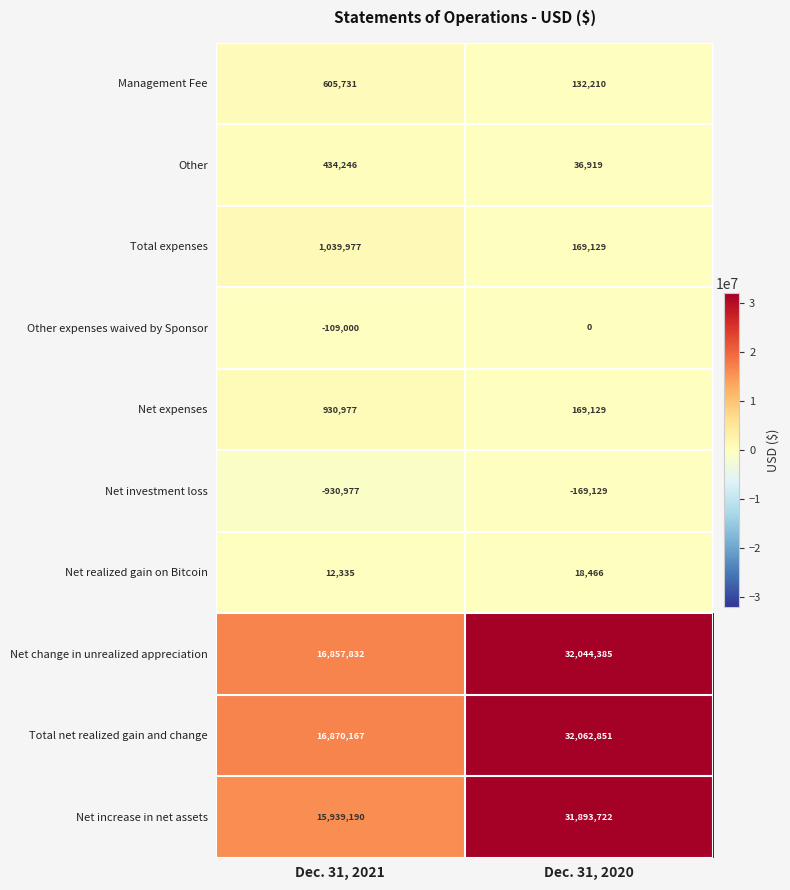

The value of Net investment loss at Dec. 31, 2021 is -930977. True or false?

True